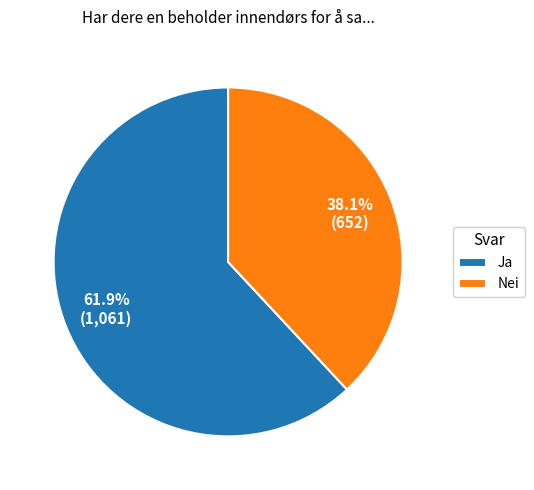

Is it true that Ja is 49% of the pie?

False